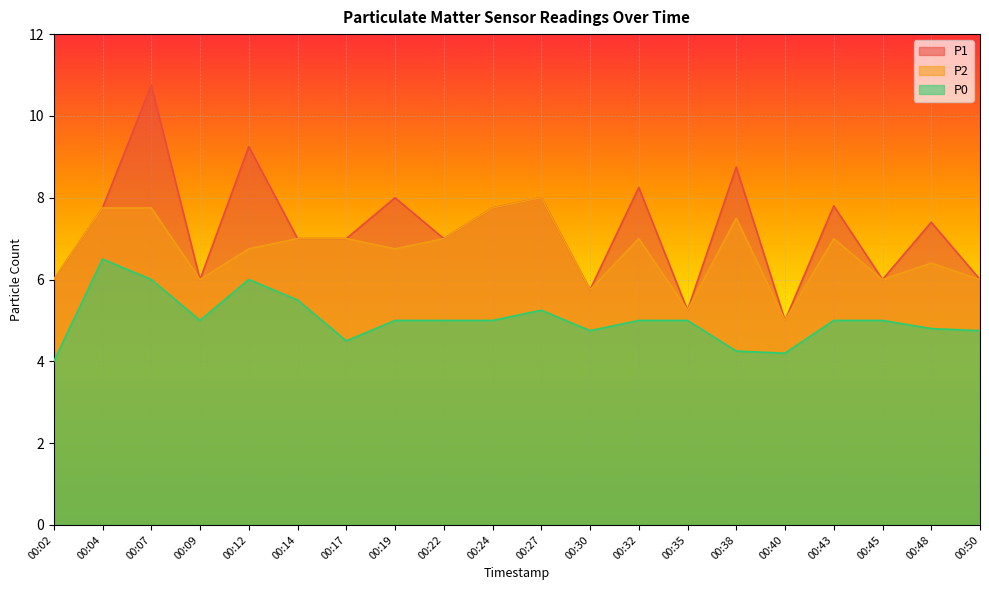

Where does the P2 series first go above 7?

00:04